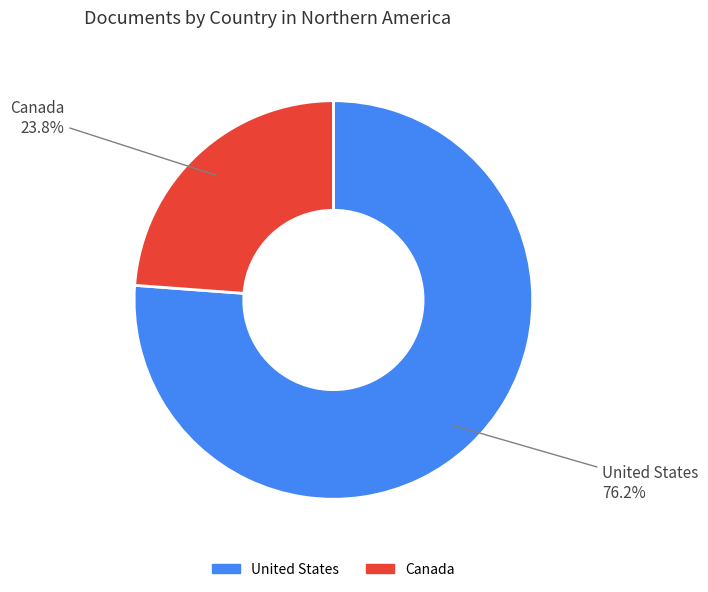

The Canada slice represents 24% of the pie. True or false?

True